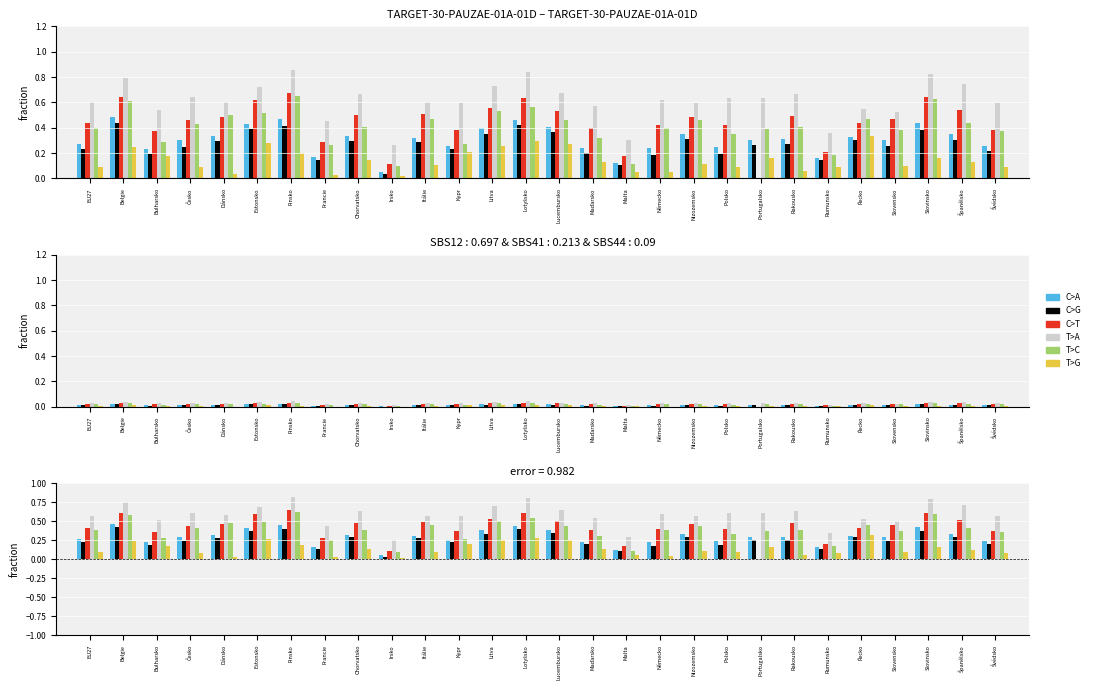

List the labels in order of T>G value, largest first.

Řecko, Lotyšsko, Estonsko, Lucembursko, Litva, Belgie, Kypr, Finsko, Bulharsko, Portugalsko, Slovinsko, Chorvatsko, Maďarsko, Španělsko, Nizozemsko, Itálie, Slovensko, EU27, Polsko, Rumunsko, Švédsko, Česko, Rakousko, Malta, Německo, Dánsko, Francie, Irsko